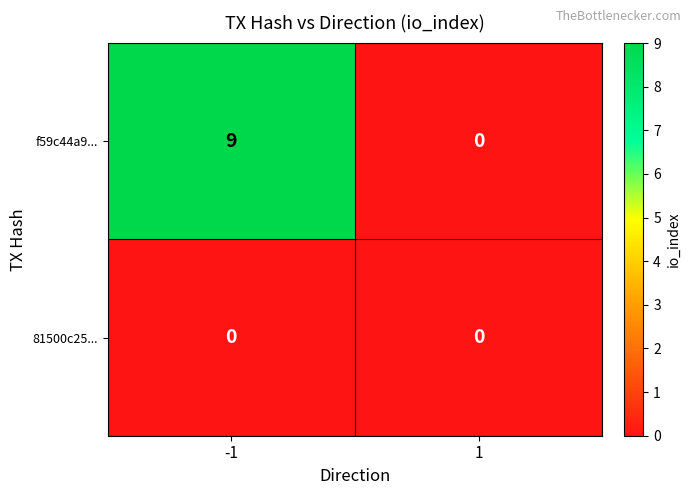

Rank the categories by f59c44a9... value from highest to lowest.

-1, 1